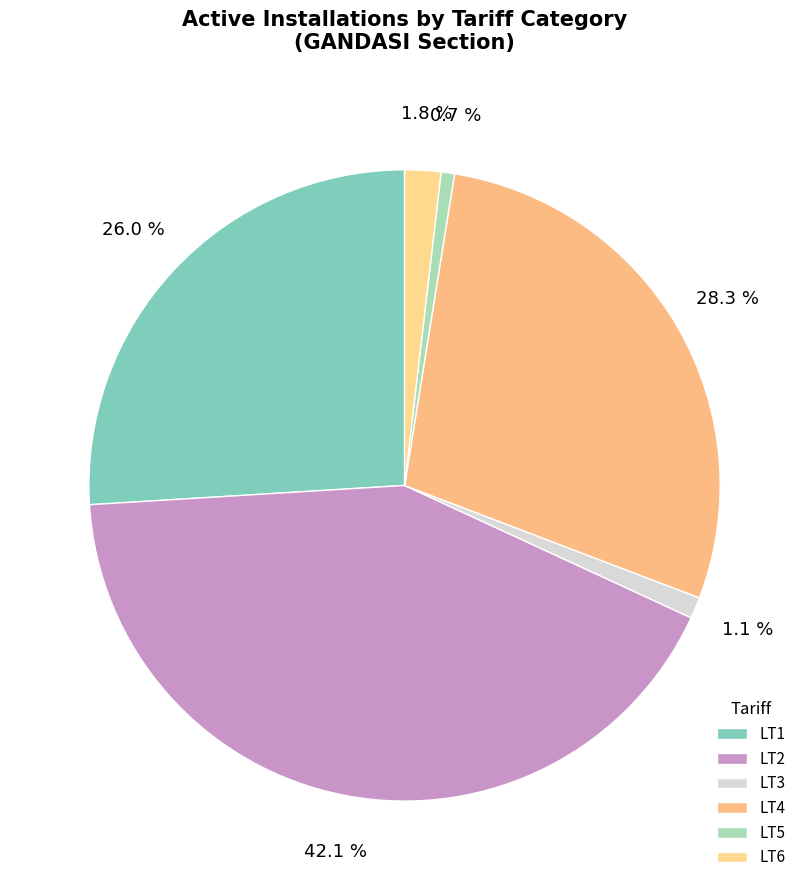

To the nearest percent, what is the difference between the LT3 and LT4 slice percentages?

27%